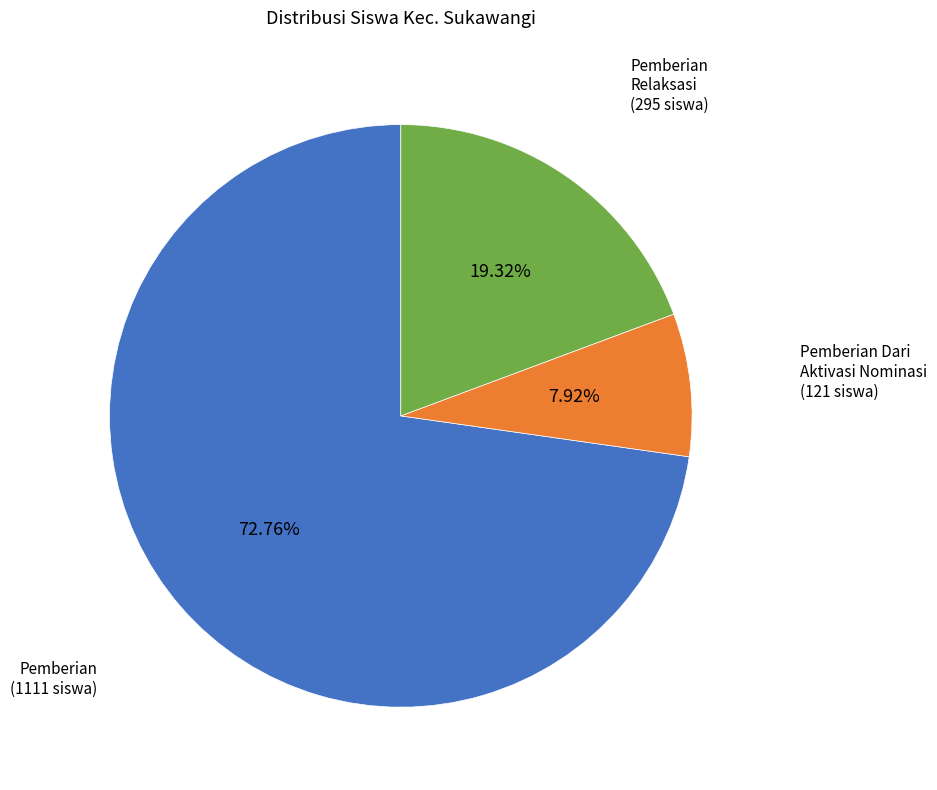

Is there a majority slice in this chart?

Yes